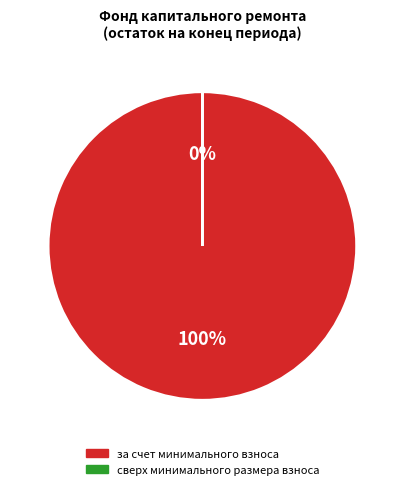

Combined, what portion of the pie is за счет минимального взноса and сверх минимального размера взноса?

100.0%